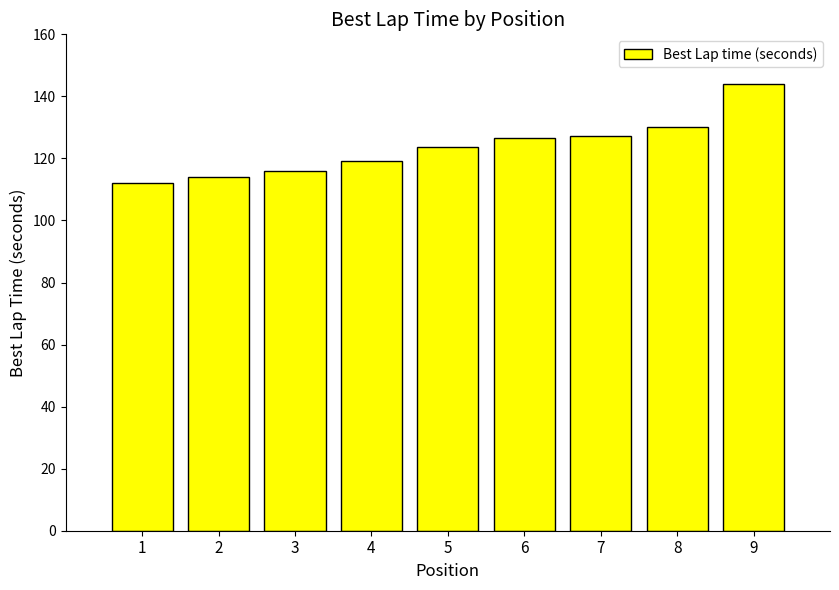

Reading left to right, extract all data points from this chart.

112.1	114.0	115.8	119.2	123.8	126.7	127.4	130.1	144.1